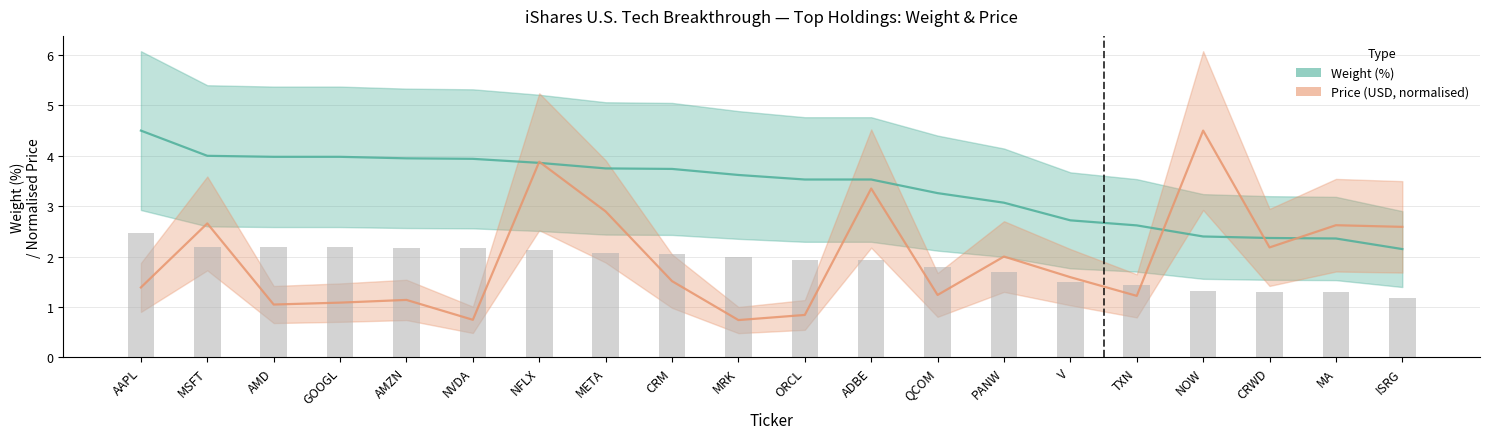

Which category has the lowest value in the Weight (%) series?

ISRG